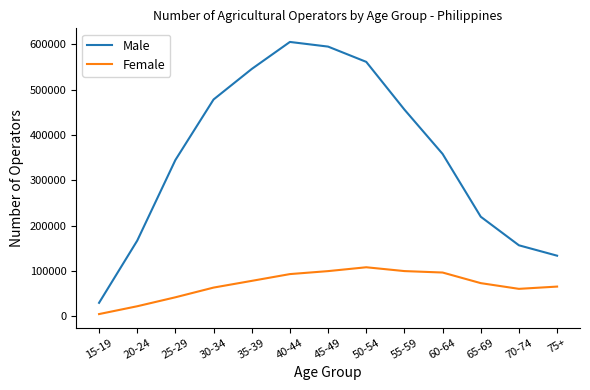

What is the highest value of the Female series?

108196